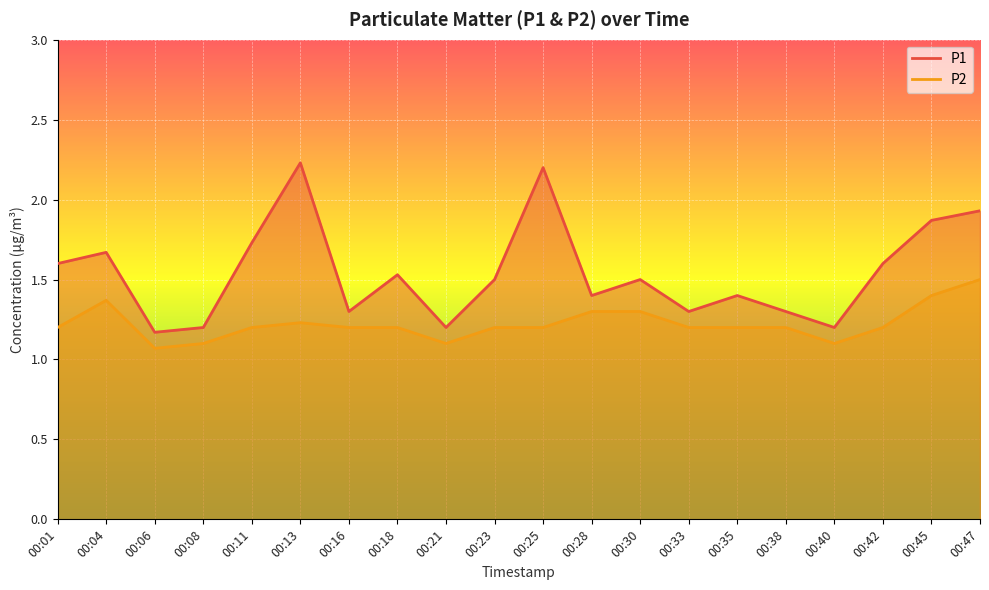

Reading left to right, extract all data points from this chart.

P1: 00:01=1.6	00:04=1.7	00:06=1.2	00:08=1.2	00:11=1.7	00:13=2.2	00:16=1.3	00:18=1.5	00:21=1.2	00:23=1.5	00:25=2.2	00:28=1.4	00:30=1.5	00:33=1.3	00:35=1.4	00:38=1.3	00:40=1.2	00:42=1.6	00:45=1.9	00:47=1.9
P2: 00:01=1.2	00:04=1.4	00:06=1.1	00:08=1.1	00:11=1.2	00:13=1.2	00:16=1.2	00:18=1.2	00:21=1.1	00:23=1.2	00:25=1.2	00:28=1.3	00:30=1.3	00:33=1.2	00:35=1.2	00:38=1.2	00:40=1.1	00:42=1.2	00:45=1.4	00:47=1.5